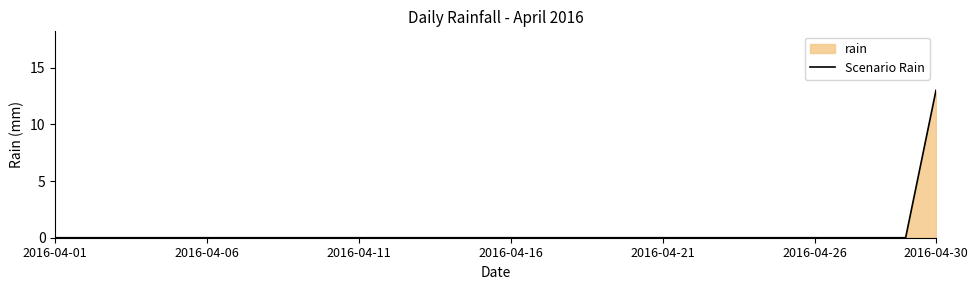

How many lines are shown in the chart?

1